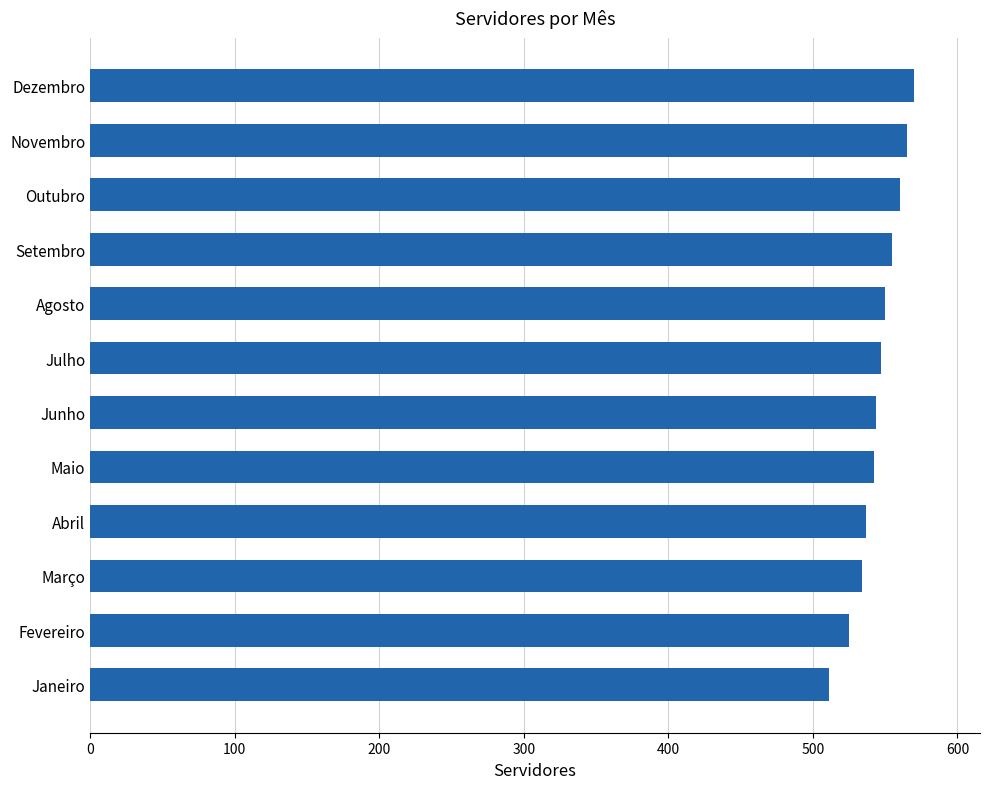

What is the difference between the maximum and second lowest values?

45